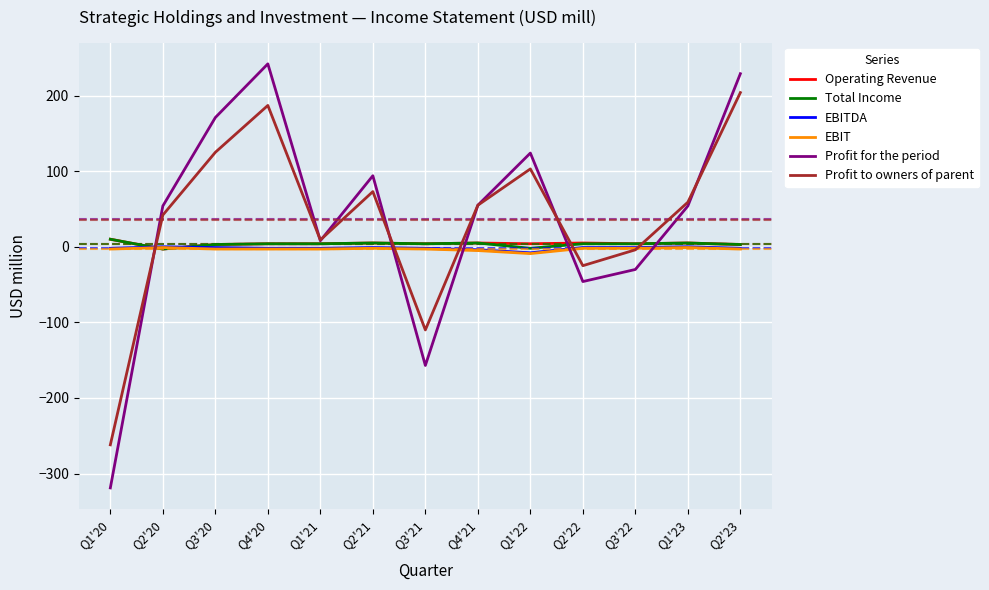

Is the value of Profit to owners of parent at Q3'20 greater than the value of Profit for the period at Q3'22?

Yes